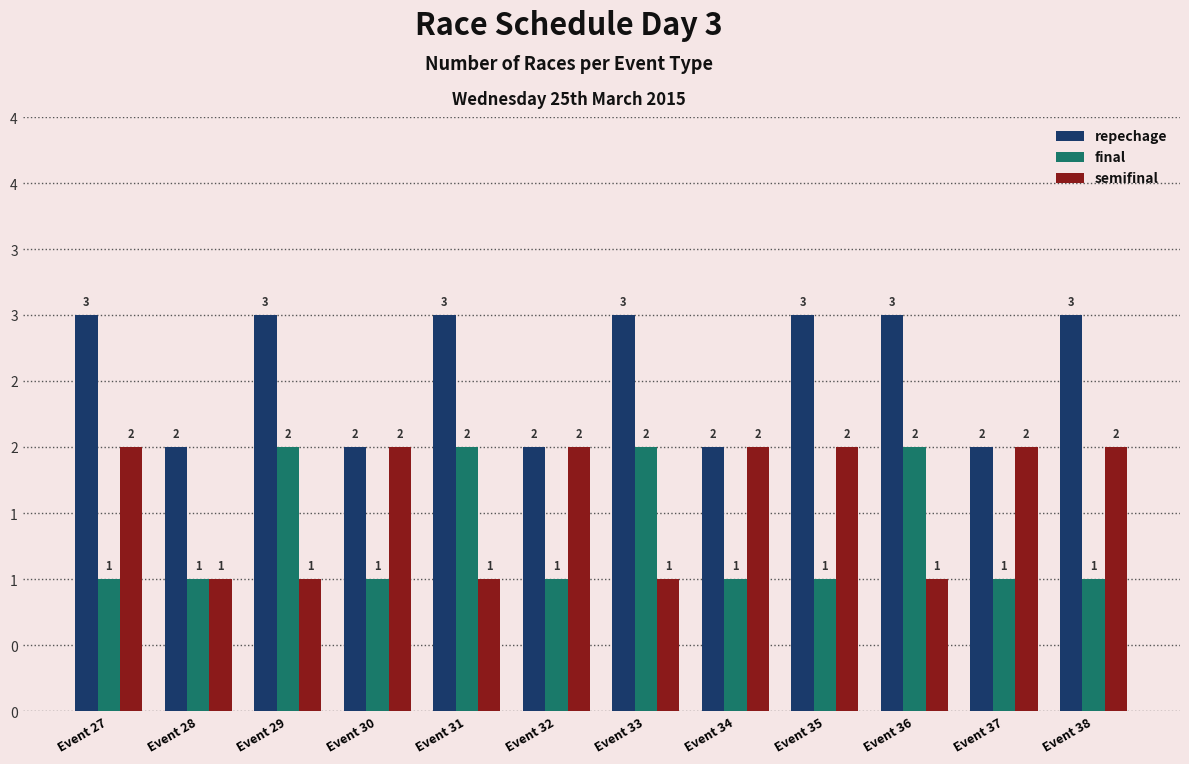

Is the value of semifinal at Event 37 greater than the value of final at Event 35?

Yes